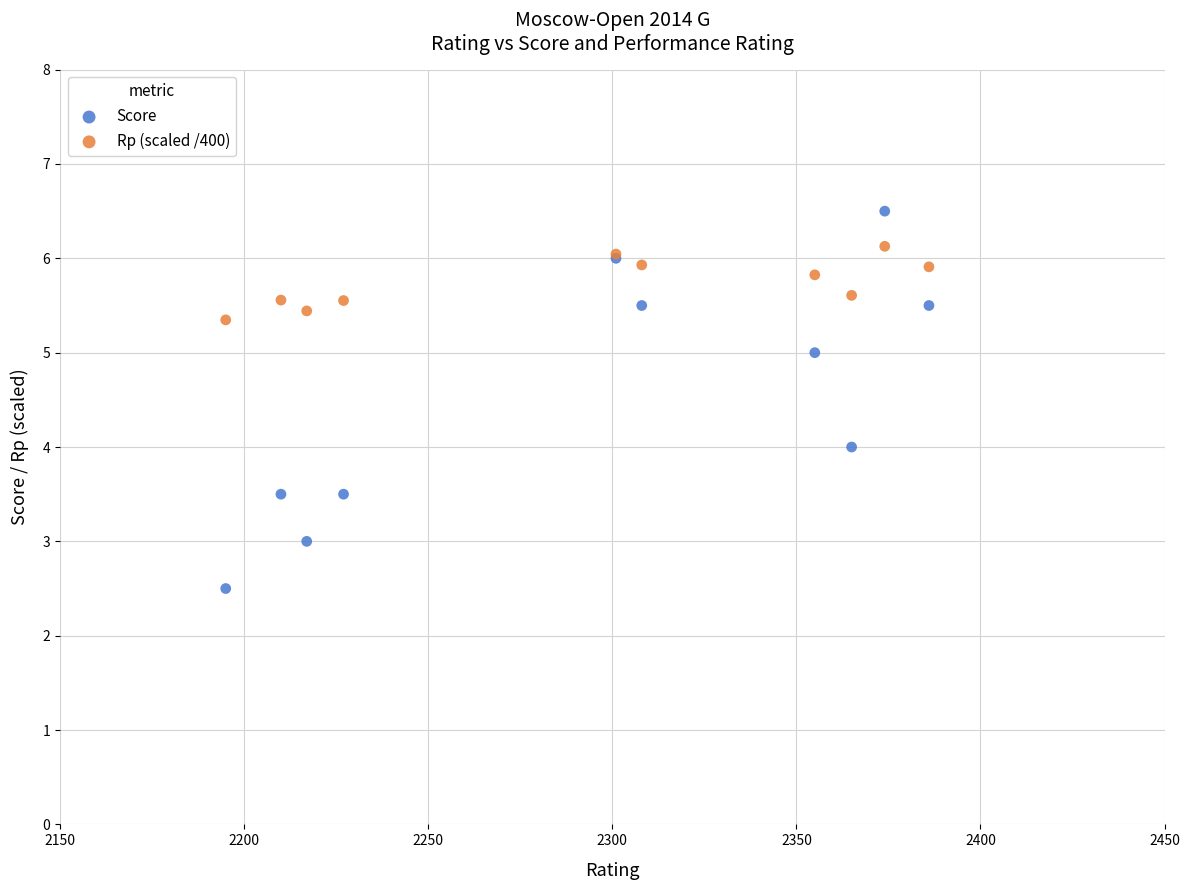

Which series contains the lowest Y value?

Score